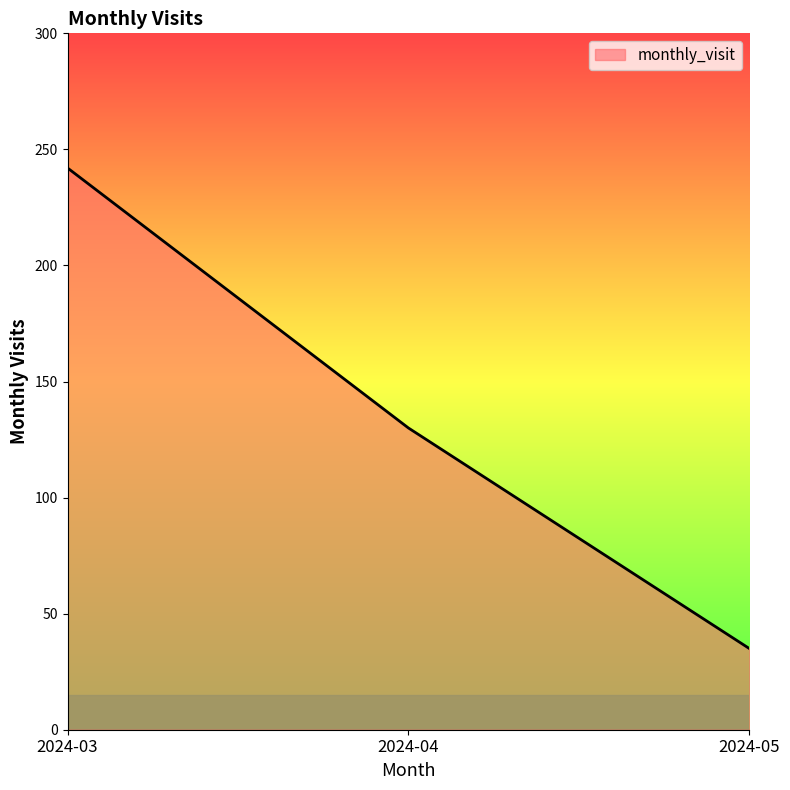

The value at 2024-03 is 343. True or false?

False